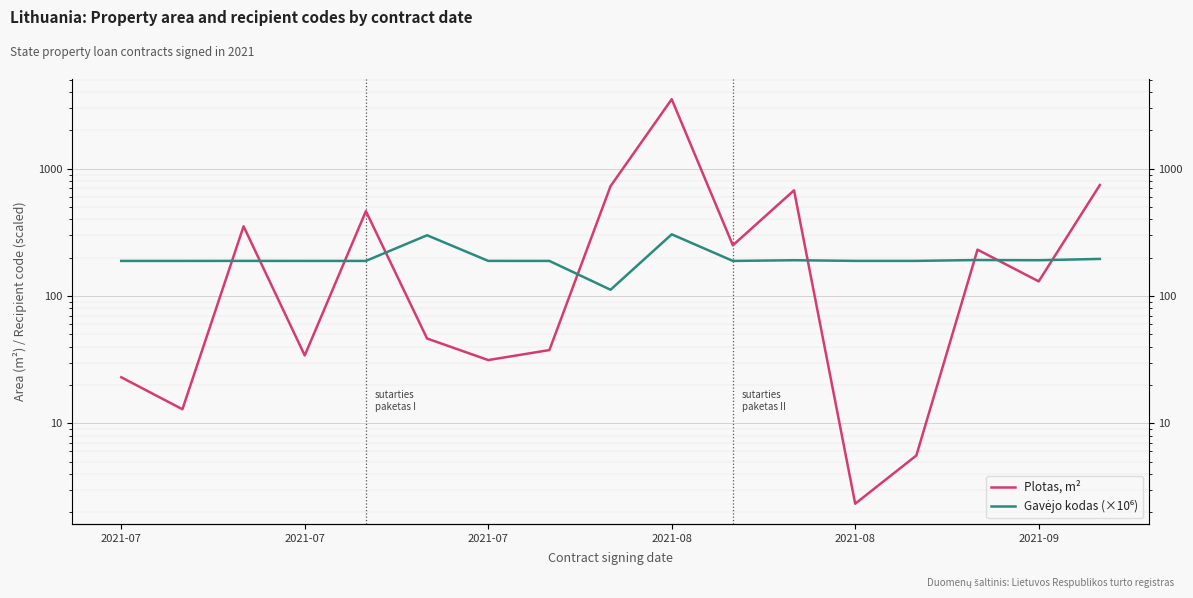

Rank the categories by Plotas, m² value from highest to lowest.

9, 16, 8, 11, 2021-08, 2021-07, 10, 14, 15, 2021-09, 7, 2021-08, 6, 2021-07, 2021-07, 13, 12